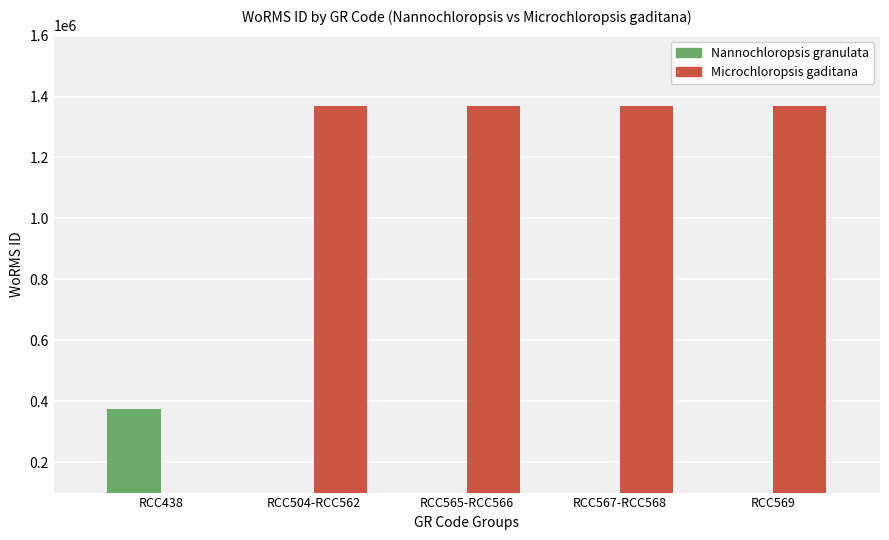

What is the label of the 5th bar from the left?

RCC569